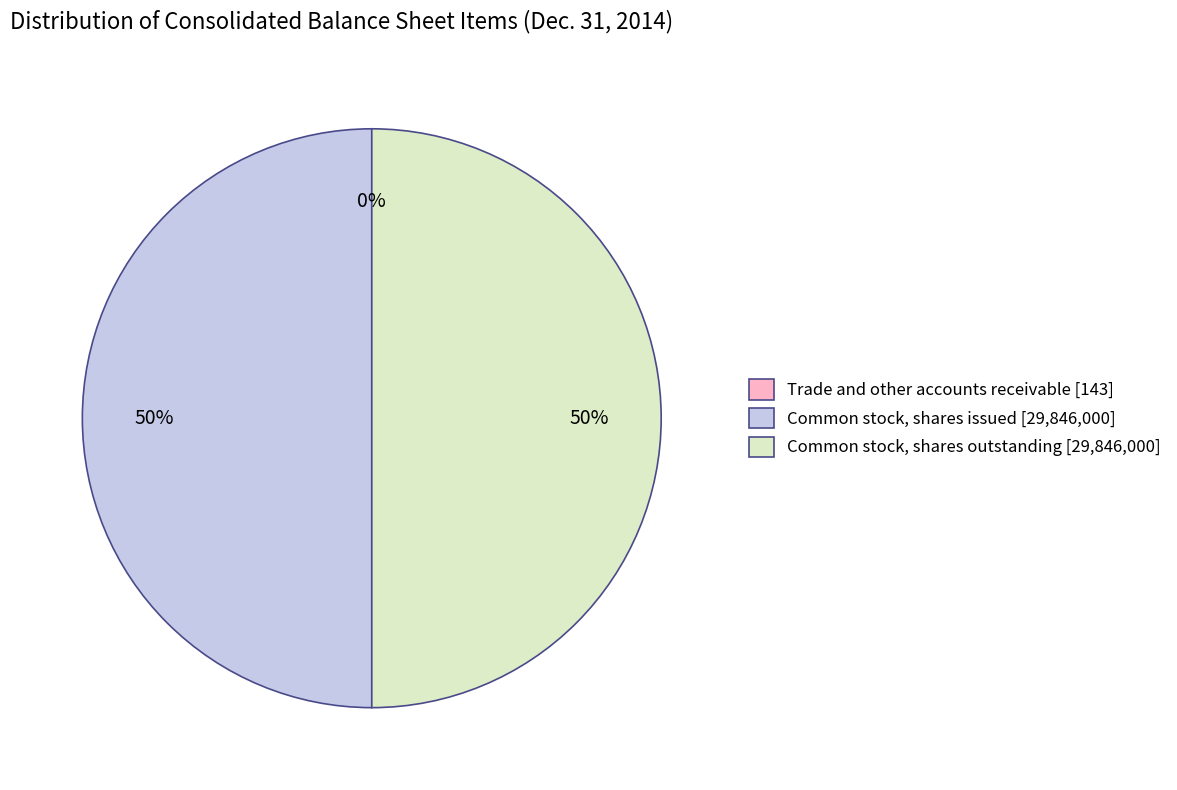

To the nearest percent, what is the combined percentage of Common stock, shares issued [29,846,000] and Common stock, shares outstanding [29,846,000]?

100%